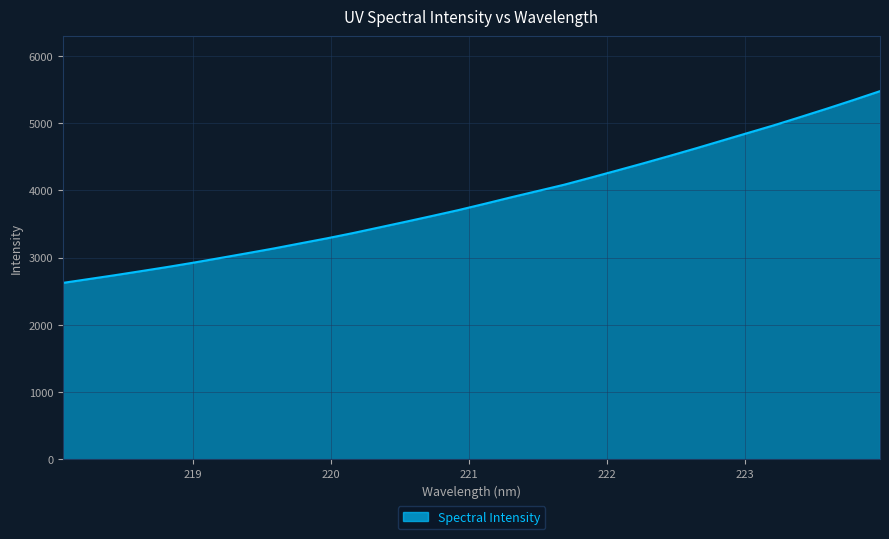

What is the smallest value displayed?

2622.6